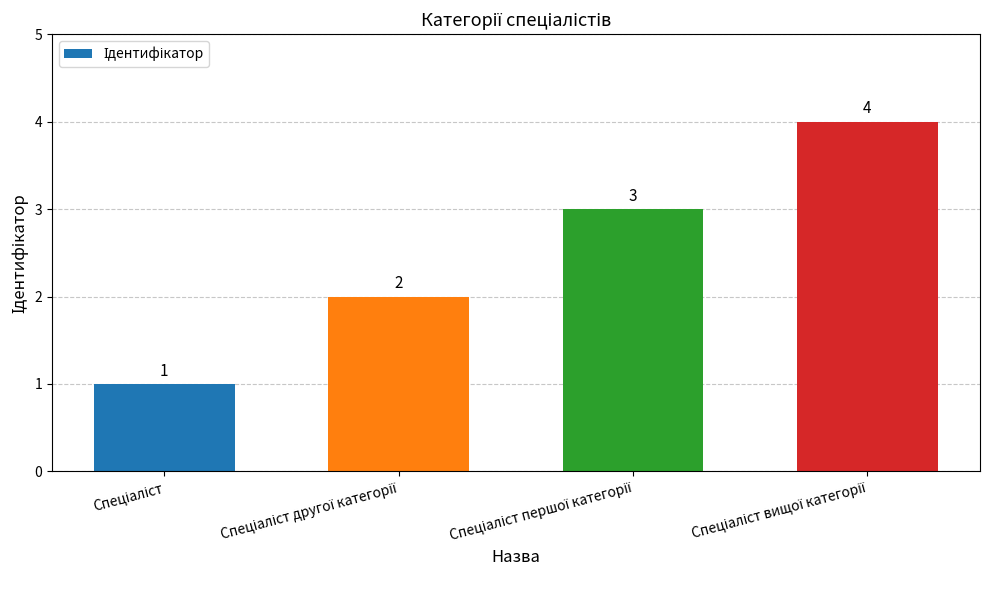

What is the difference between the maximum and minimum values?

3